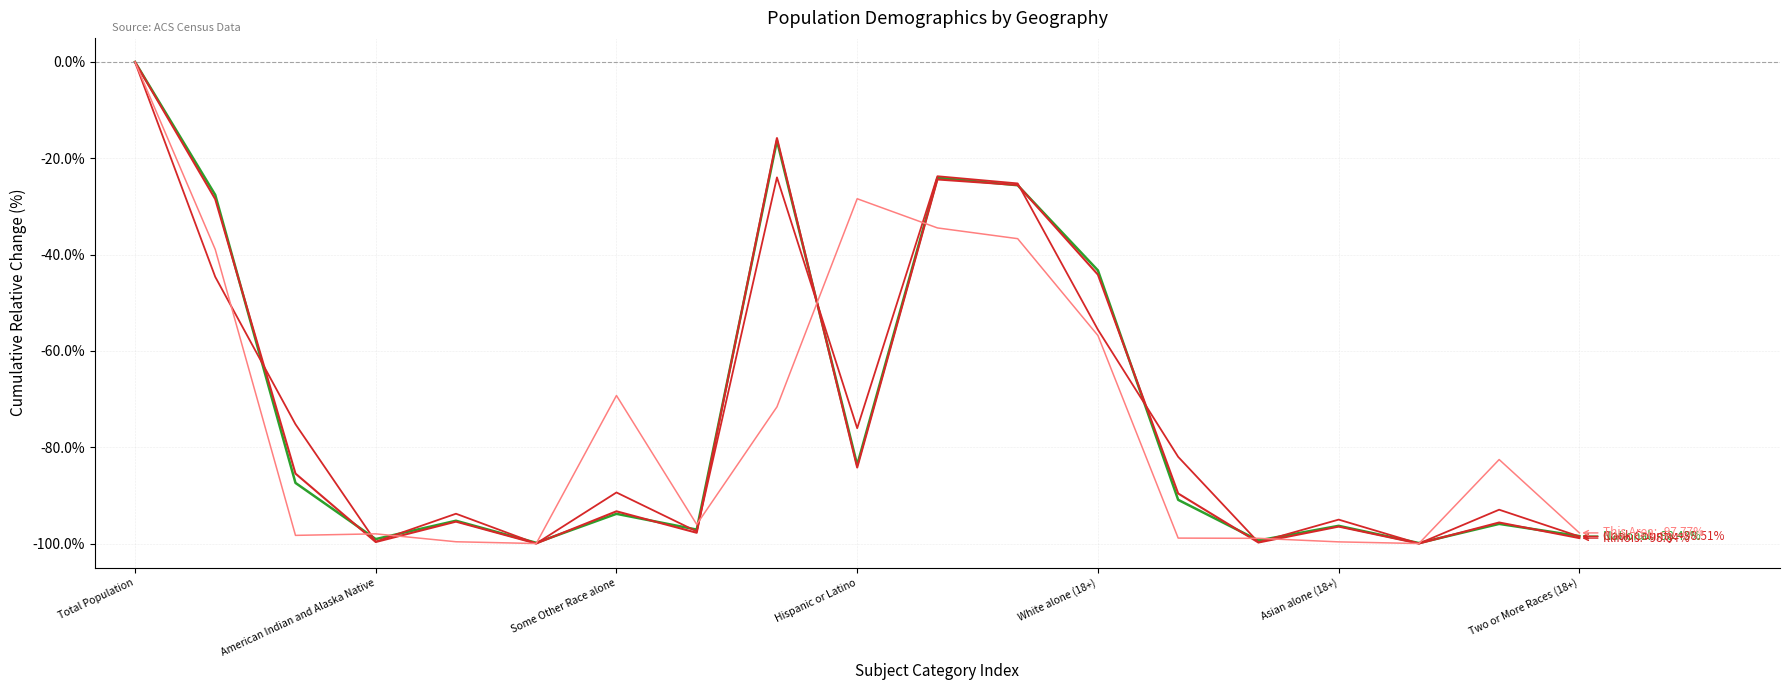

Is this an area chart (filled region under the line)?

No